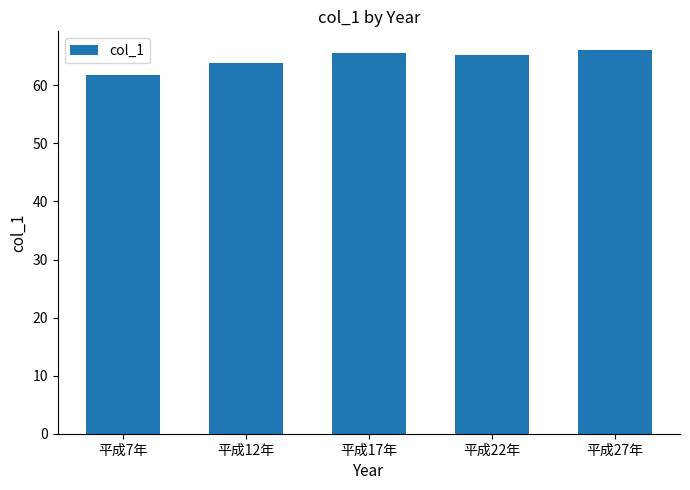

True or false: the data shows 65.5 at 平成17年.

True